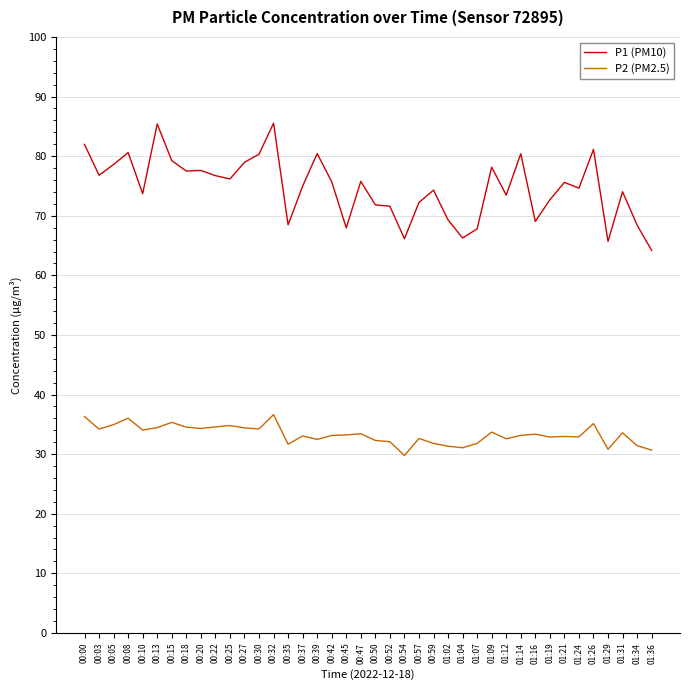

True or false: P1 (PM10) and P2 (PM2.5) cross at least once.

False